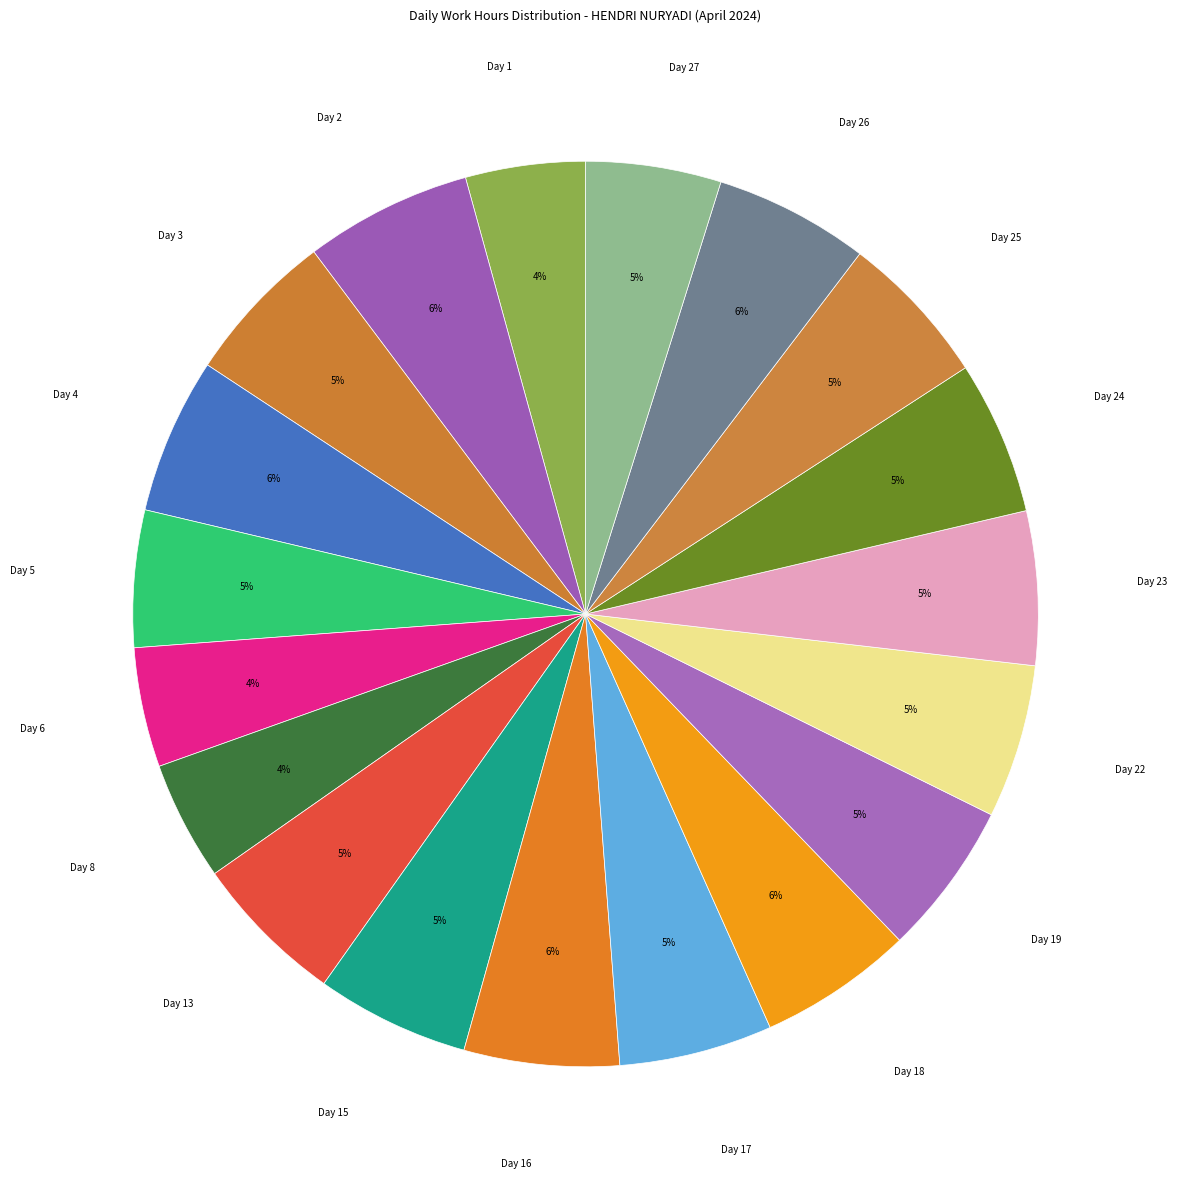

Count the number of slices in the pie.

19